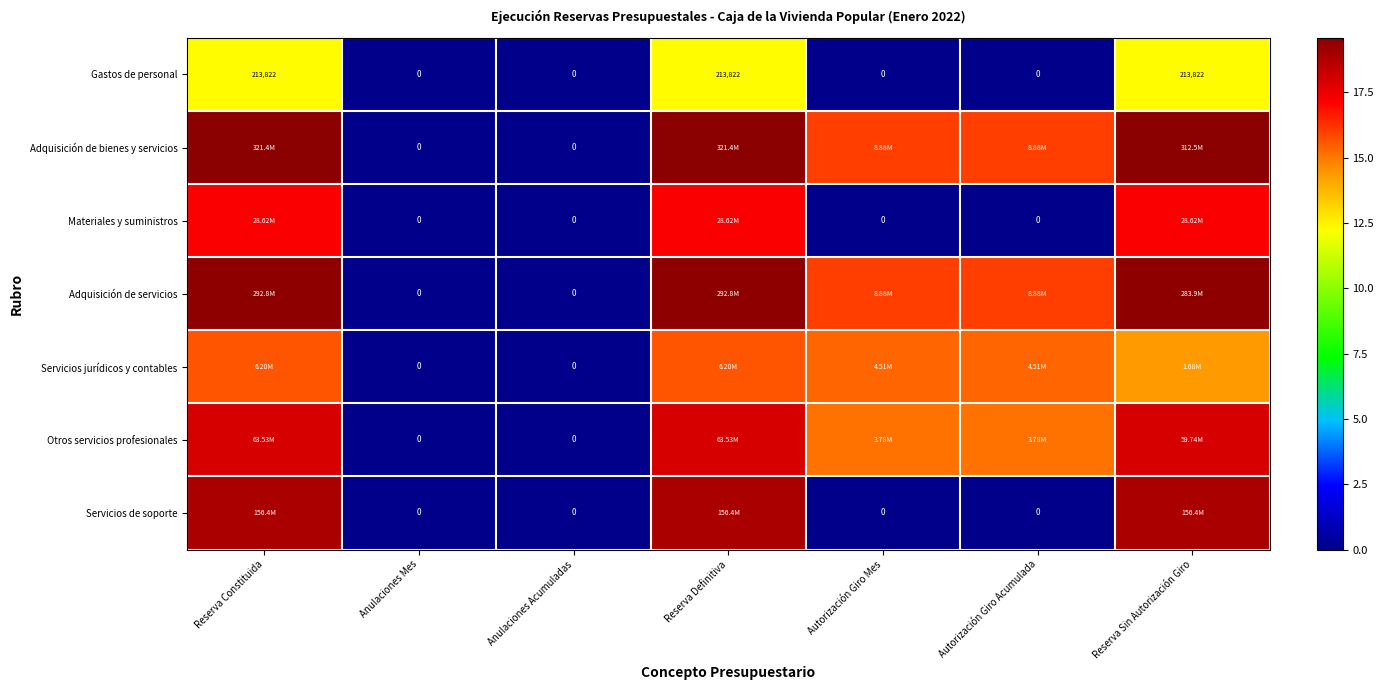

Where does the Adquisición de bienes y servicios series first go above 15?

Reserva Constituida